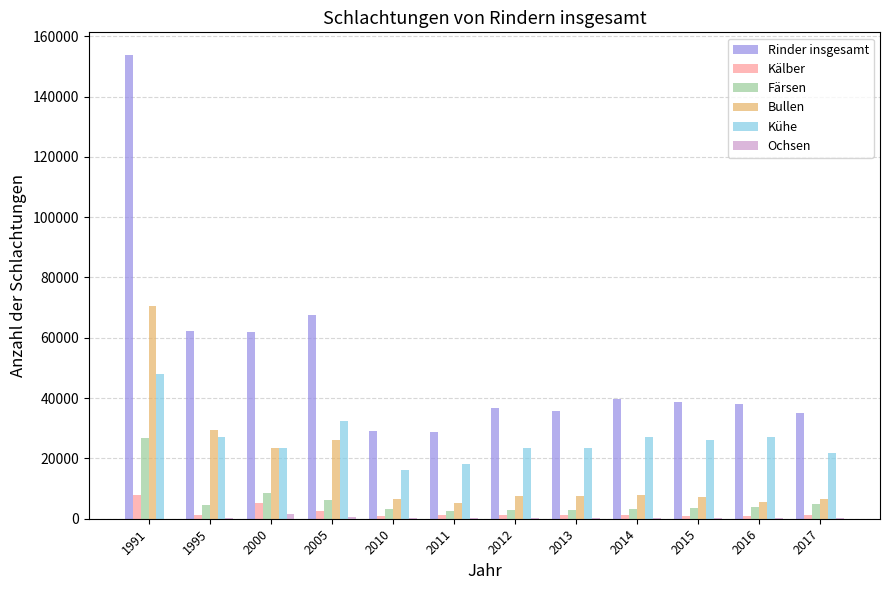

At which label does Rinder insgesamt first exceed 38560?

1991